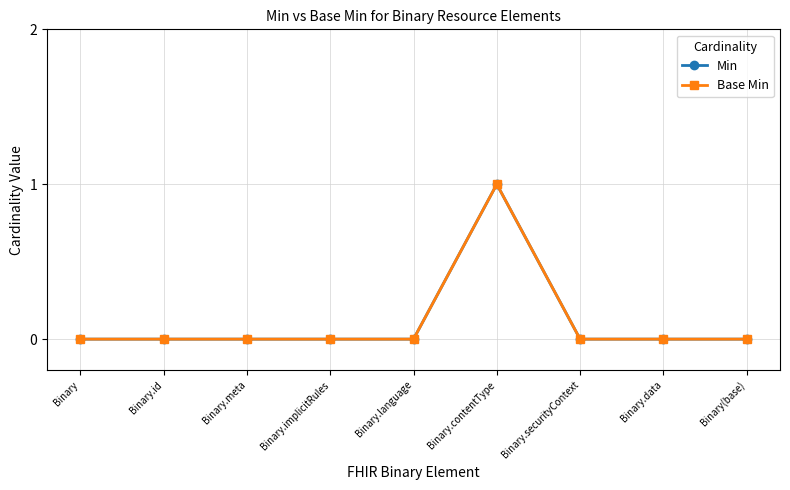

Is this an area chart (filled region under the line)?

No